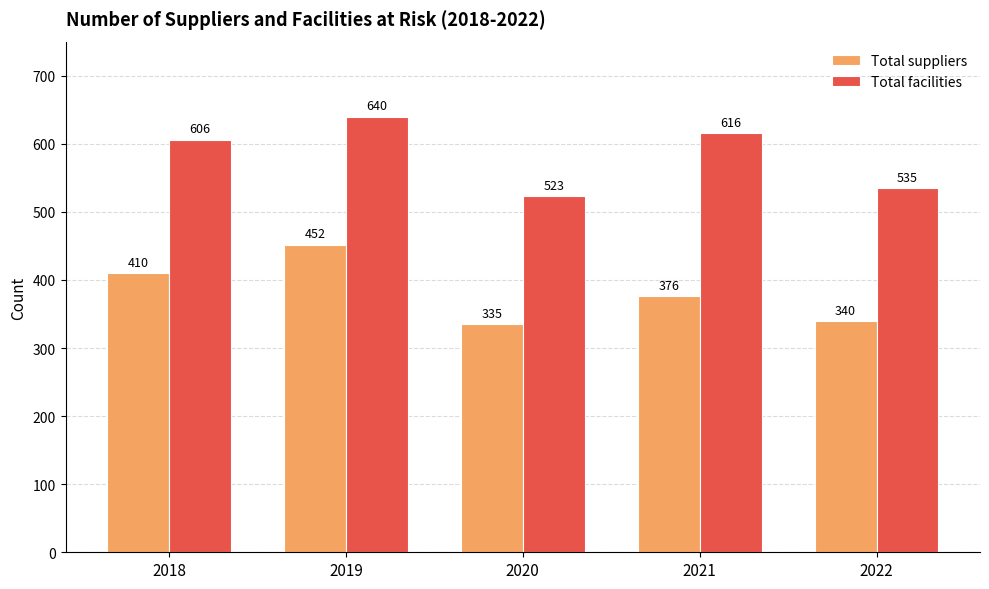

What is the smallest value displayed?

335